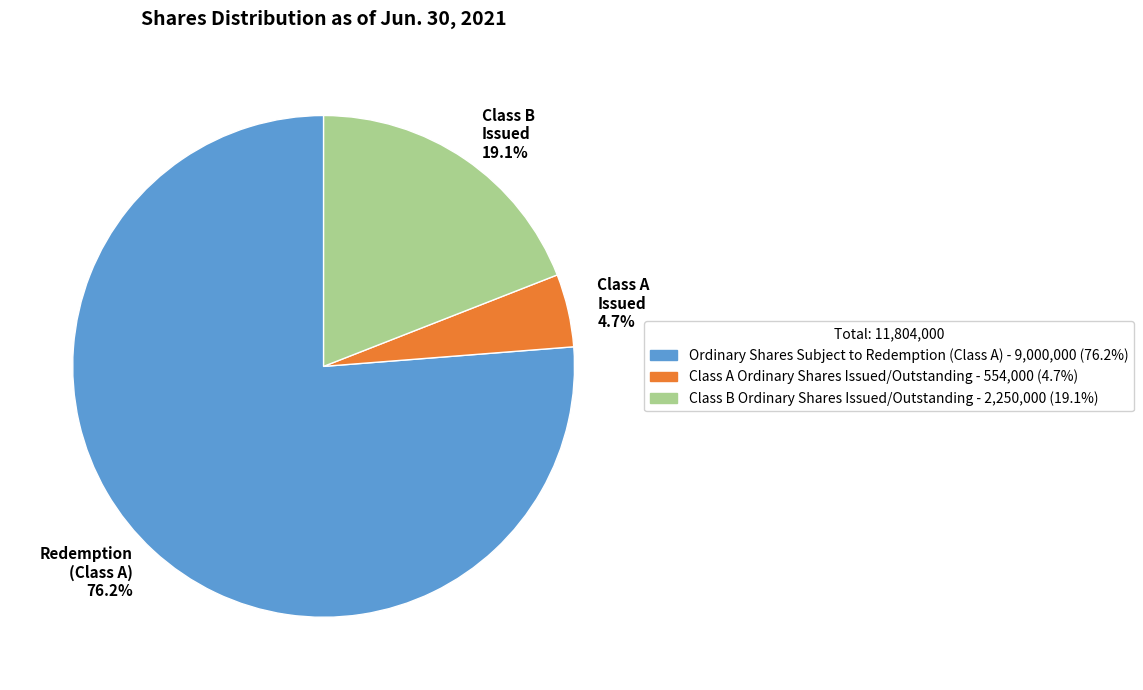

Which category has the biggest portion of the pie?

Redemption (Class A) 76.2%